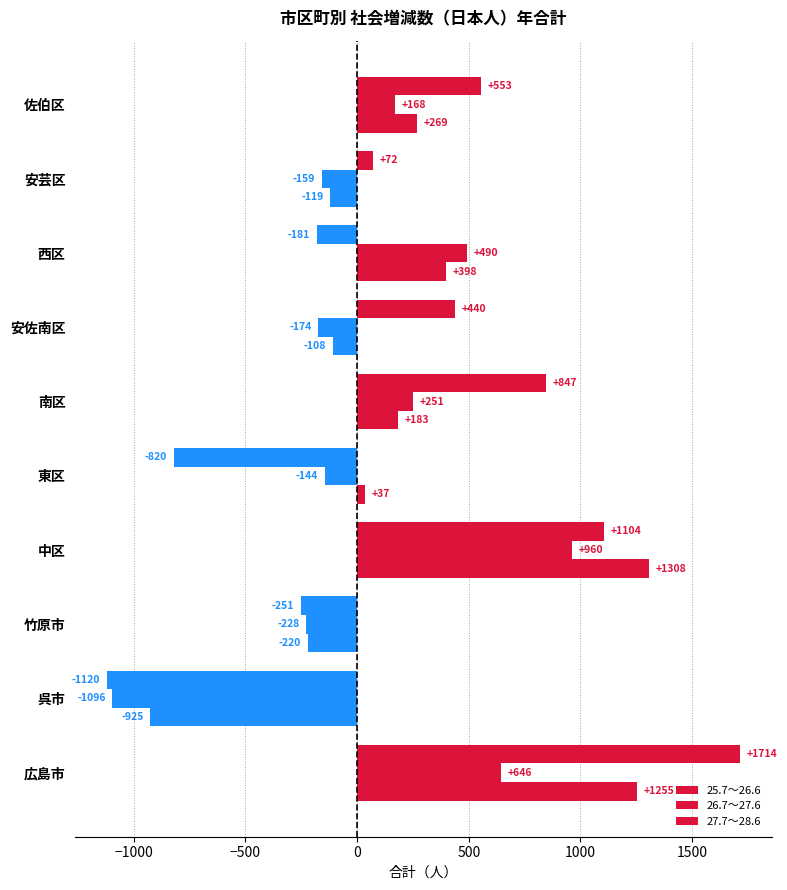

How many values in the 26.7～27.6 series are below 168?

5